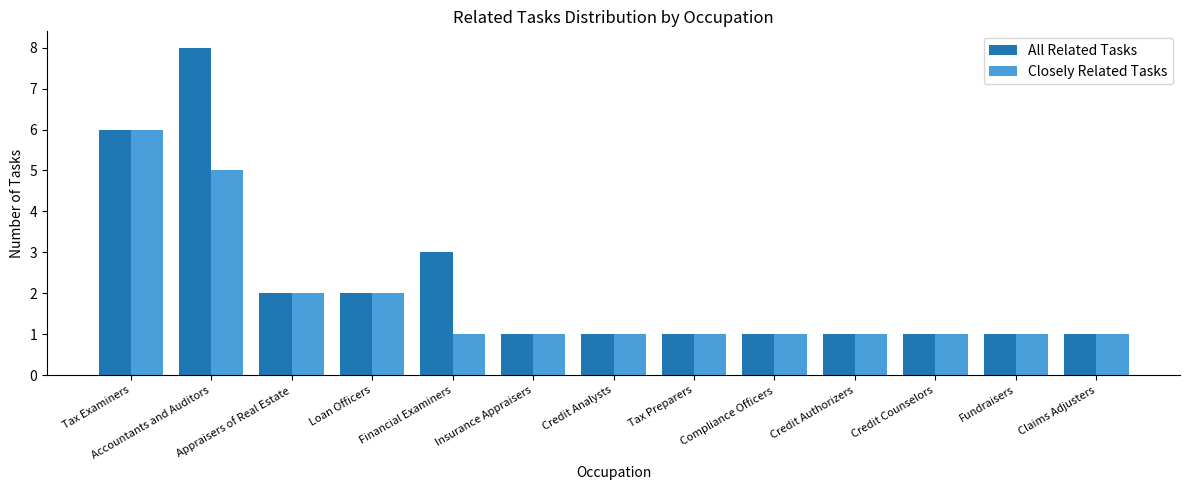

What is the difference between the All Related Tasks values at Tax Examiners and Credit Analysts?

5